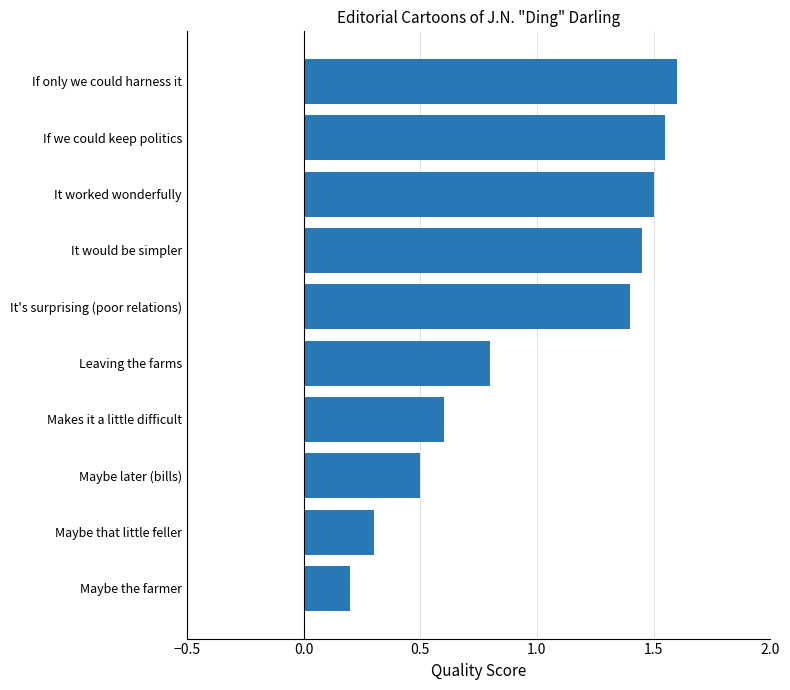

True or false: the data shows 2.1 at It's surprising (poor relations).

False